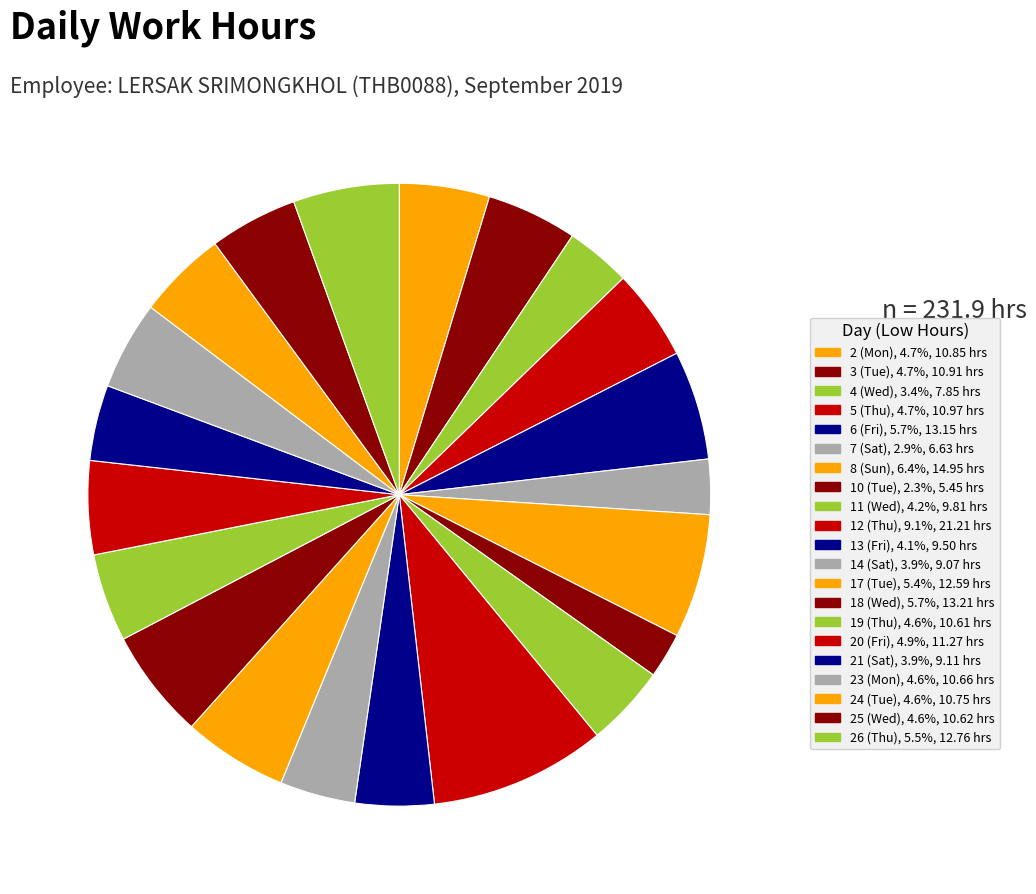

Count the number of slices in the pie.

21